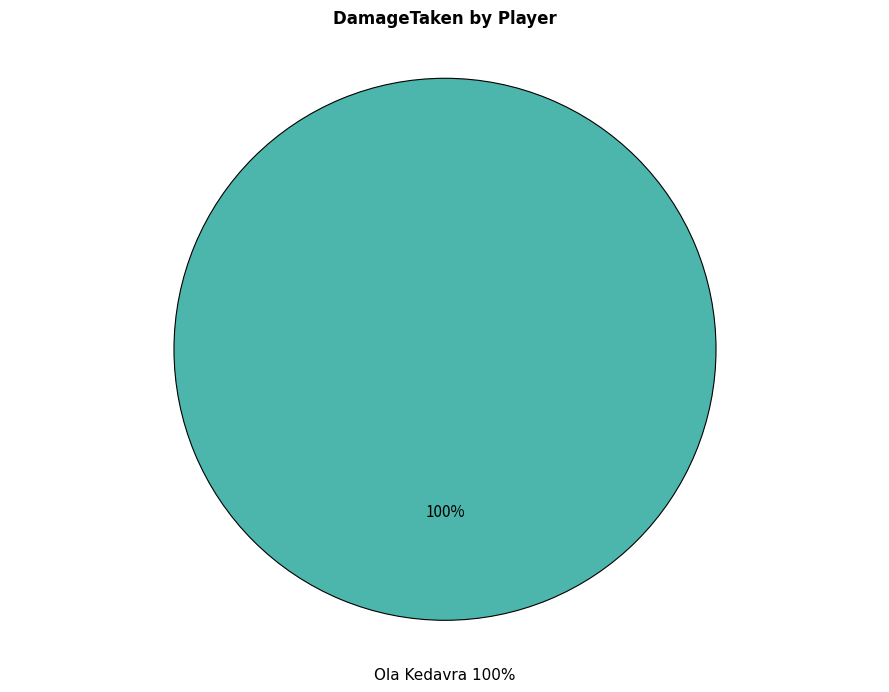

What is the largest slice in the pie chart?

Ola Kedavra